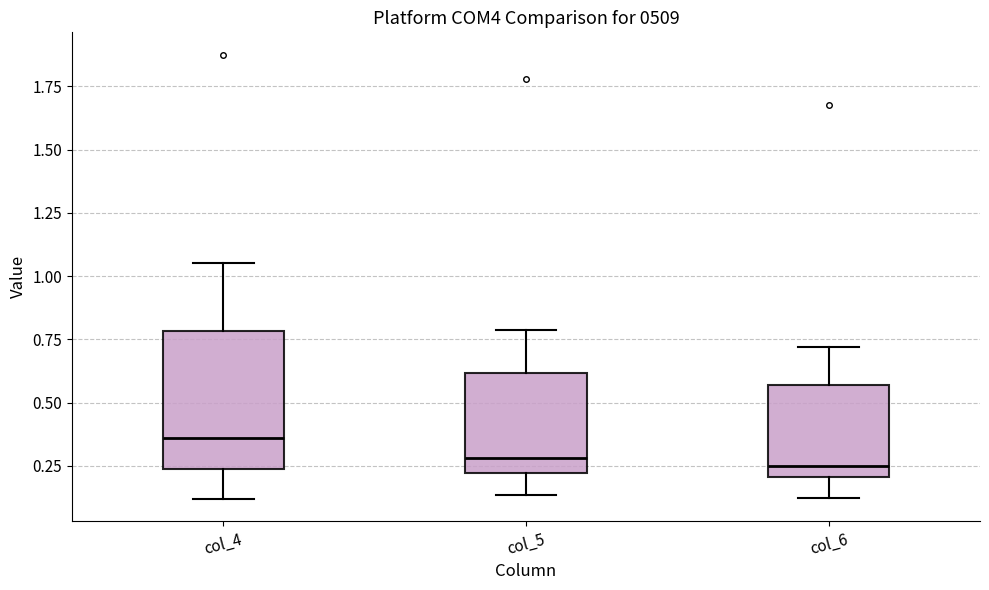

Where does the median line of the box for col_5 sit on the y-axis? The values are not printed on the chart, so give them approximately, as read against the axis.

0.30